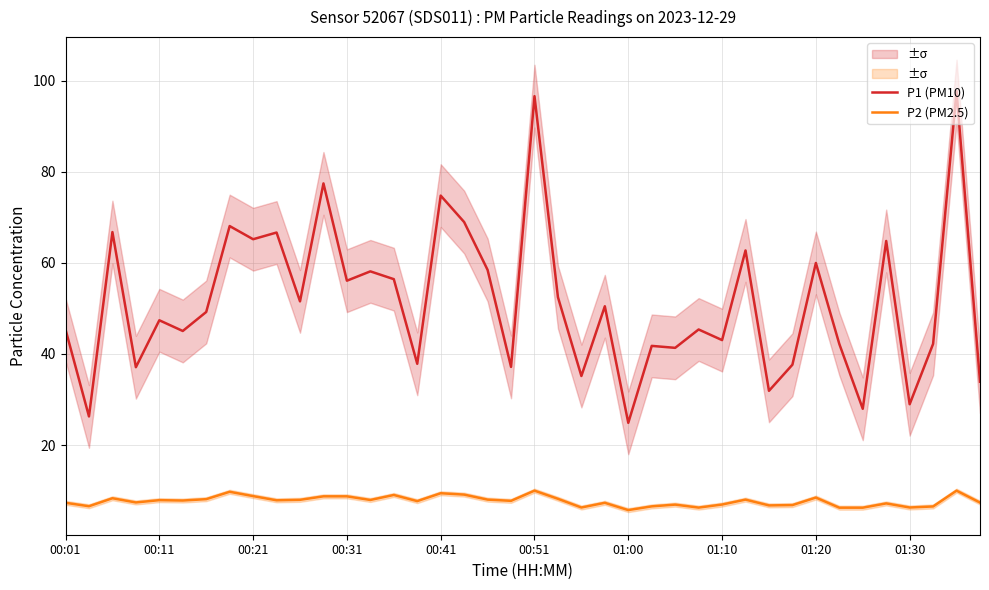

How many data points in P1 (PM10) are less than 49?

20